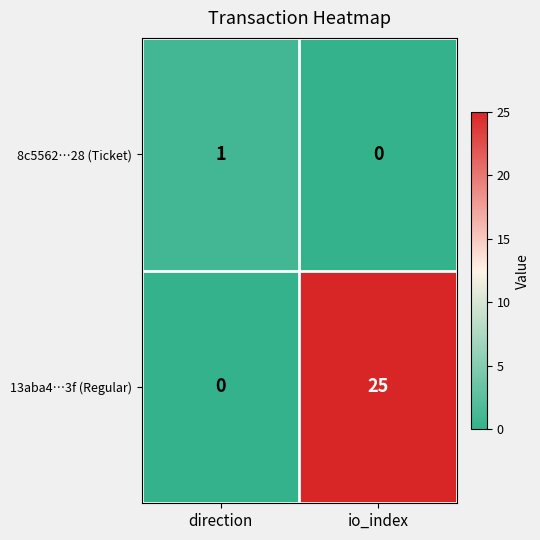

Reading left to right, list all the values displayed in this chart.

8c5562…28 (Ticket): 1	0
13aba4…3f (Regular): 0	25